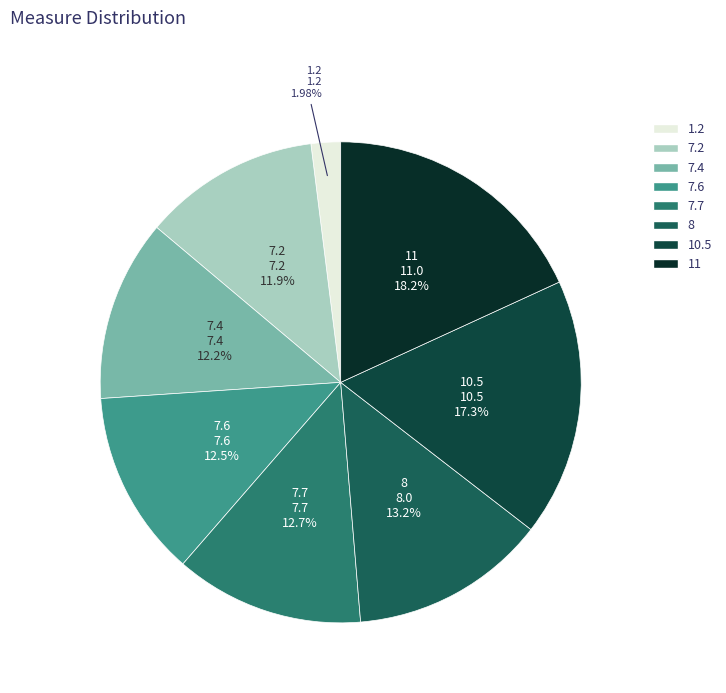

Count the number of slices in the pie.

8